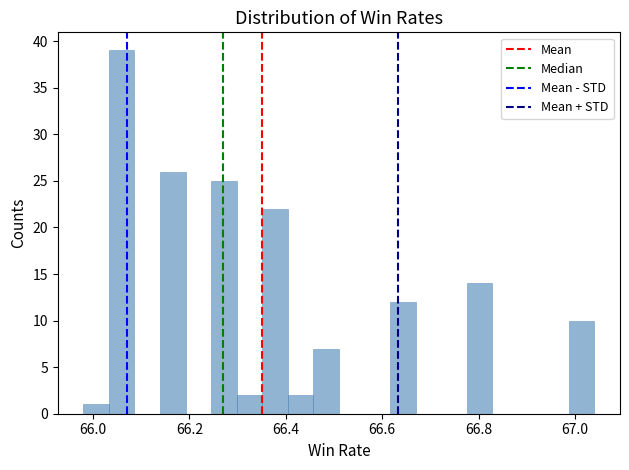

Read against the x-axis, roughly where is the centre of the tallest bar?

66.06